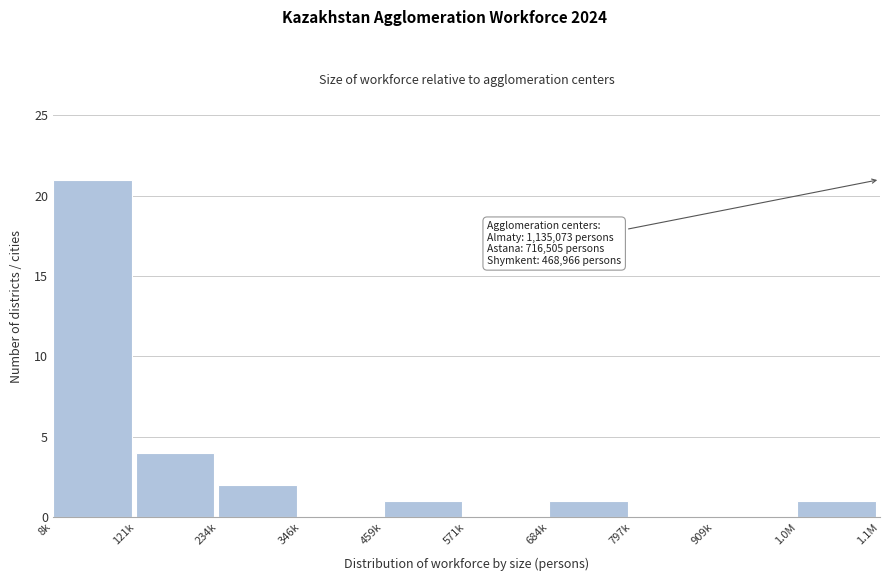

Reading right to left, list all the values displayed in this chart.

1.0M=1	909k=0	797k=0	684k=1	571k=0	459k=1	346k=0	234k=2	121k=4	8k=21